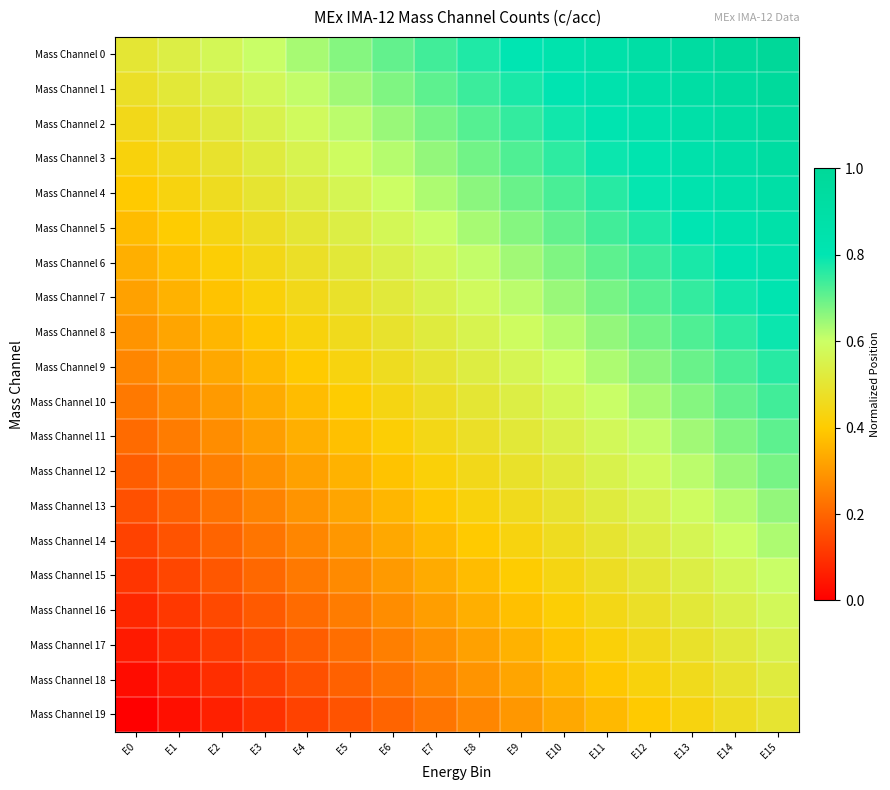

Between E7 and E5, which is larger?

E7